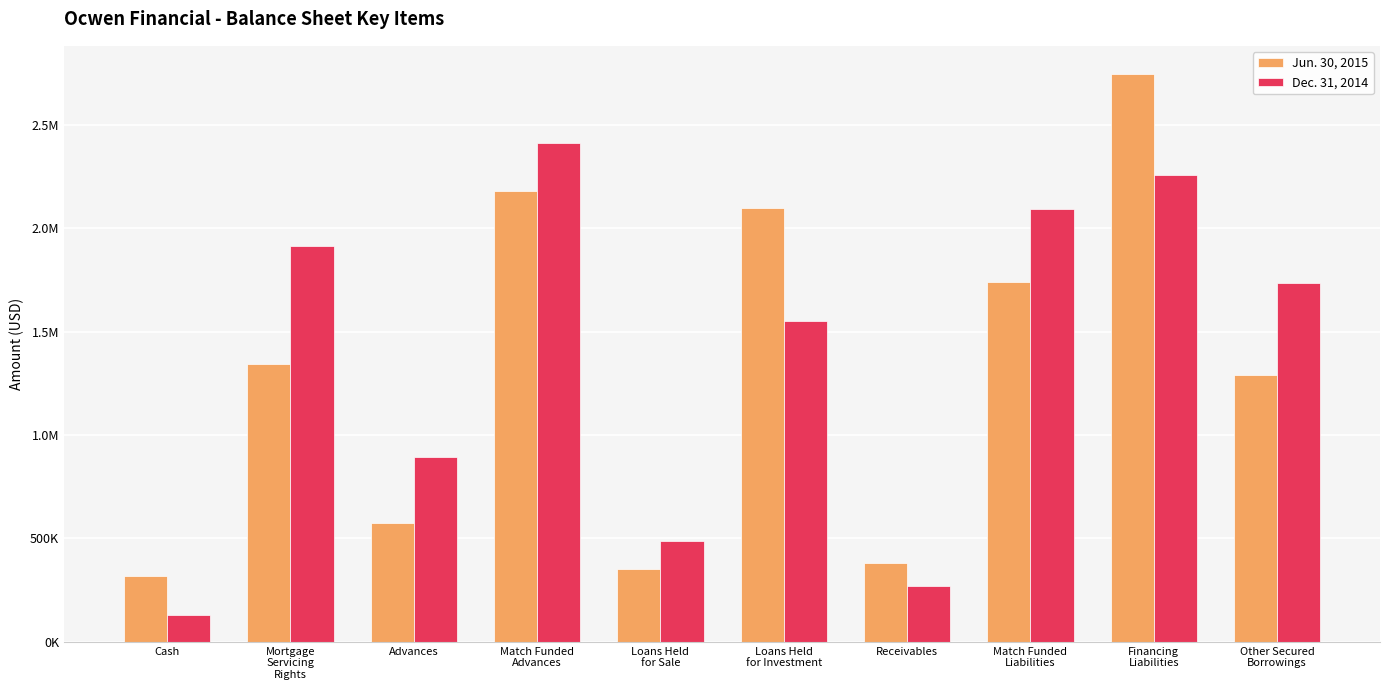

List the labels in order of Jun. 30, 2015 value, smallest first.

Cash, Loans Held
for Sale, Receivables, Advances, Other Secured
Borrowings, Mortgage
Servicing
Rights, Match Funded
Liabilities, Loans Held
for Investment, Match Funded
Advances, Financing
Liabilities